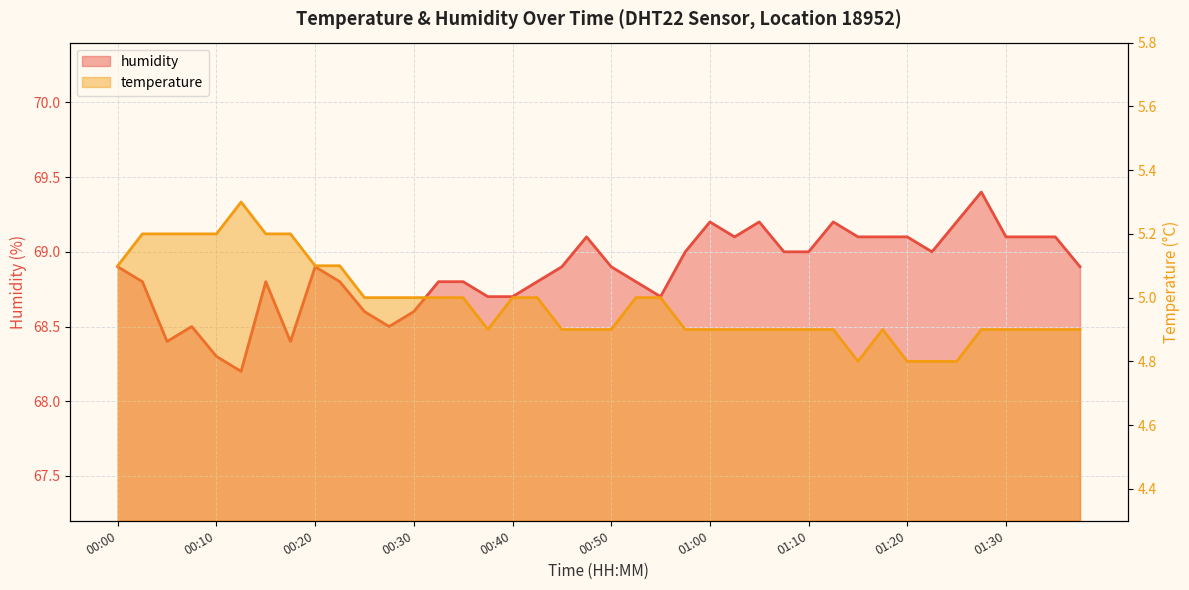

The value of temperature at 01:20 is 2.6. True or false?

False